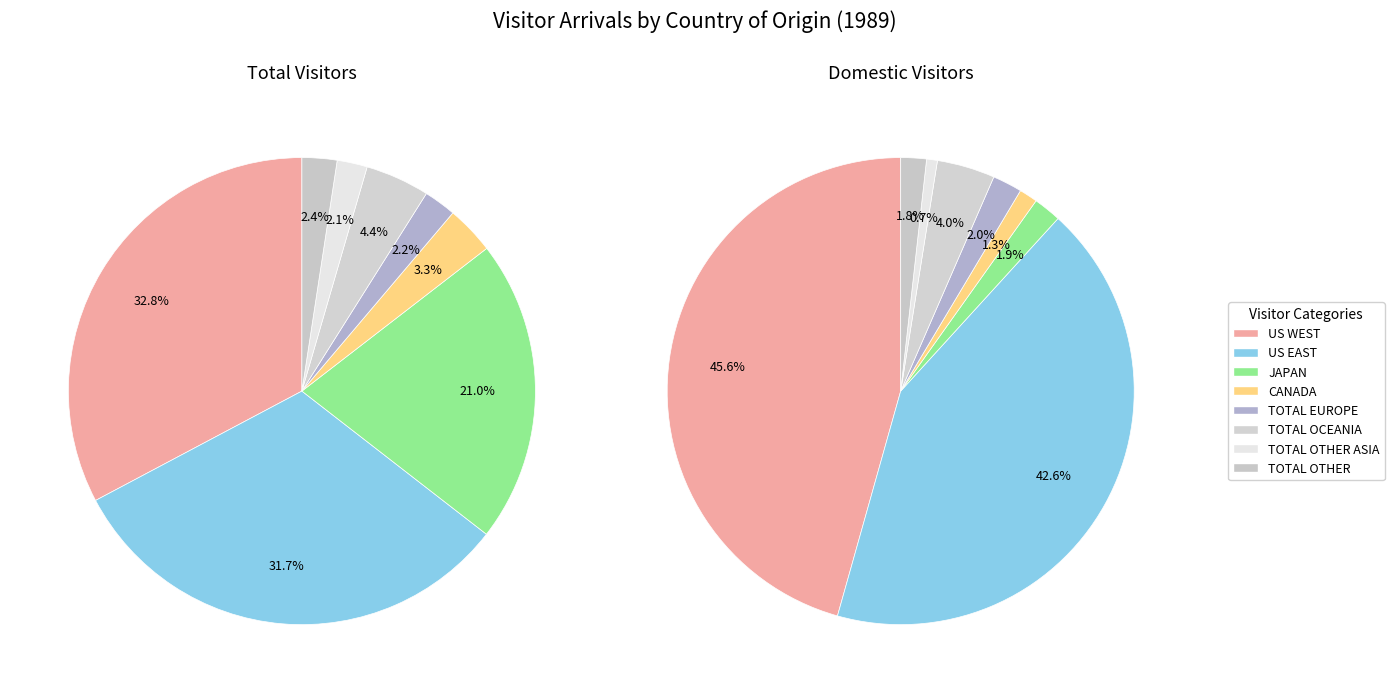

Count the number of slices in the pie.

8